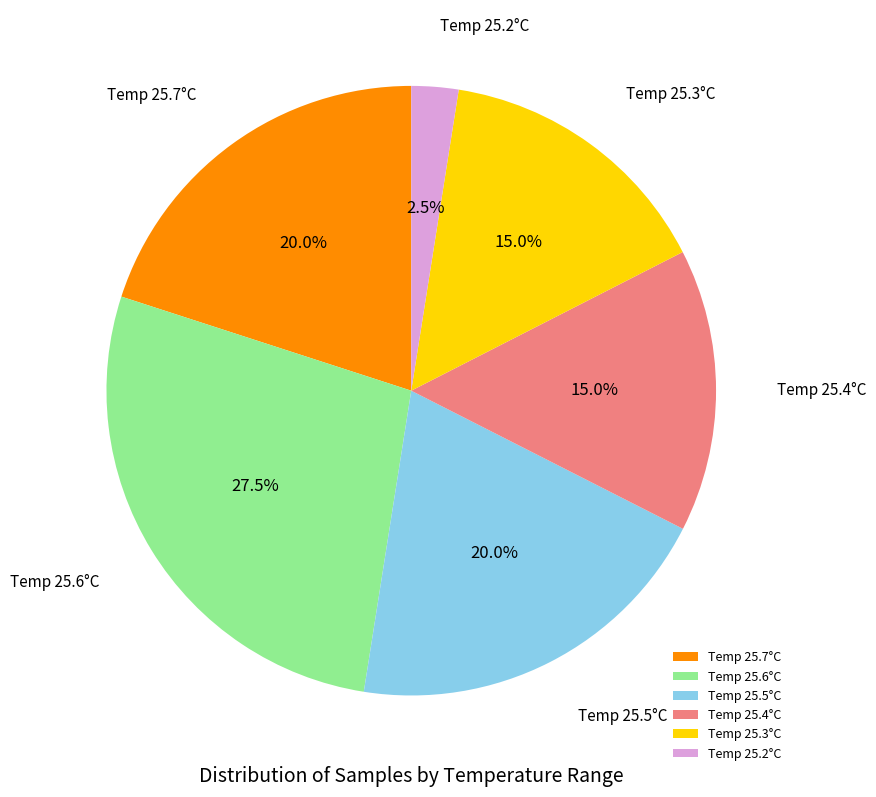

Which has a higher value, Temp 25.3°C or Temp 25.2°C?

Temp 25.3°C